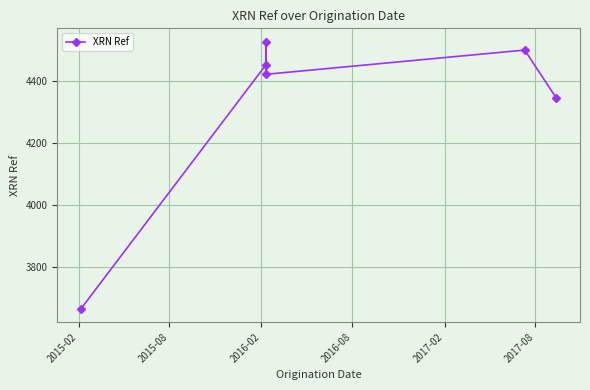

At which label does the data first exceed 4451?

2016-02